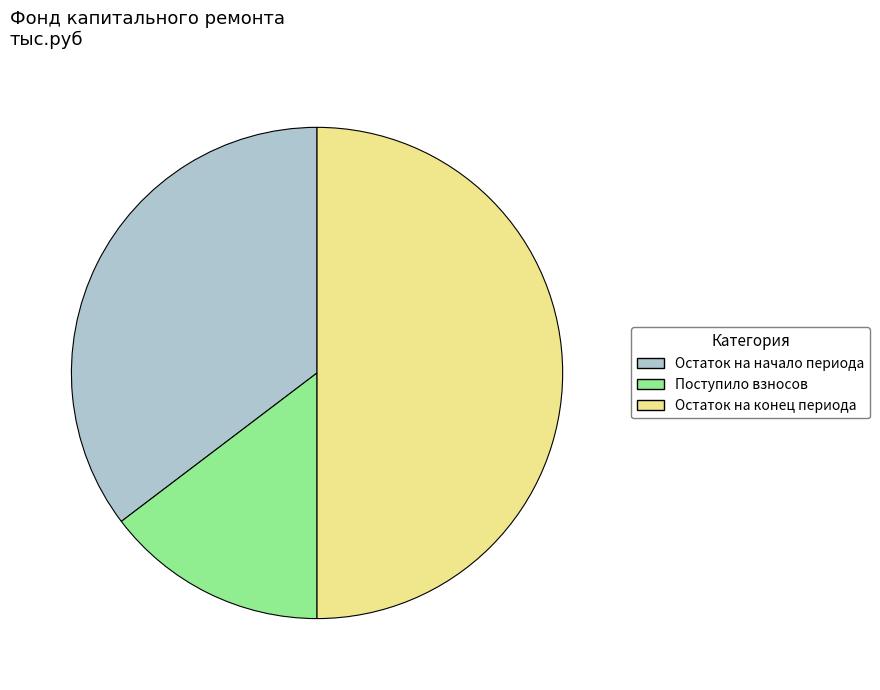

Is it true that Остаток на конец периода is 55% of the pie?

False